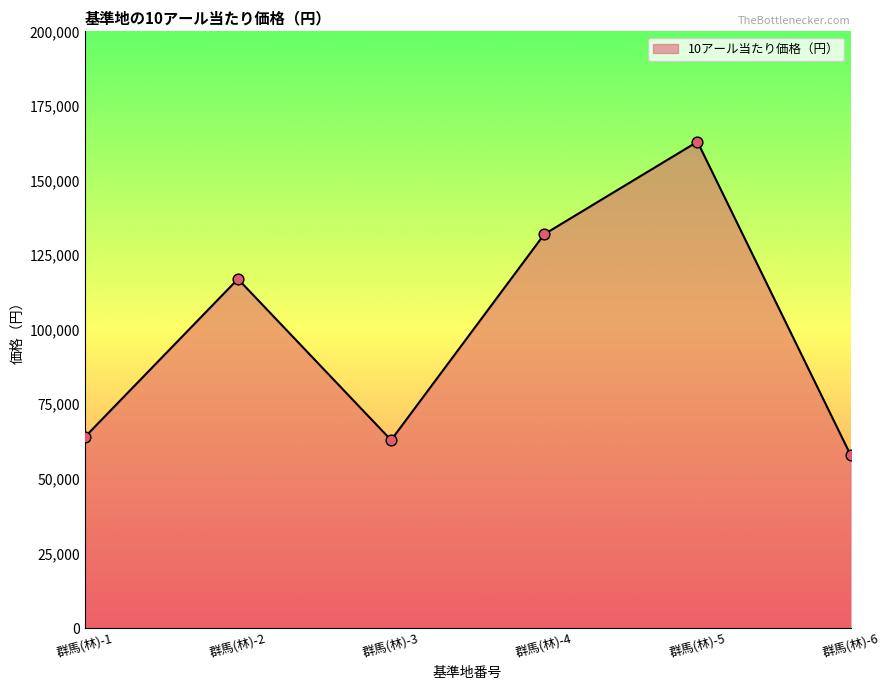

Which has a higher value, 群馬(林)-2 or 群馬(林)-3?

群馬(林)-2